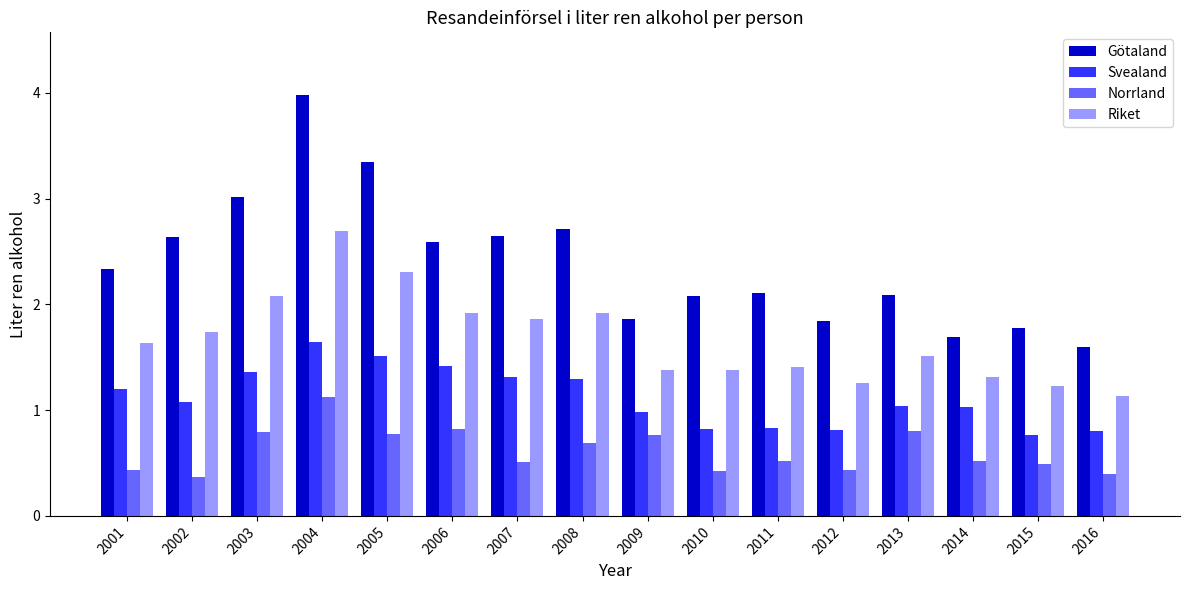

The Riket series shows 0.4 at 2015. True or false?

False